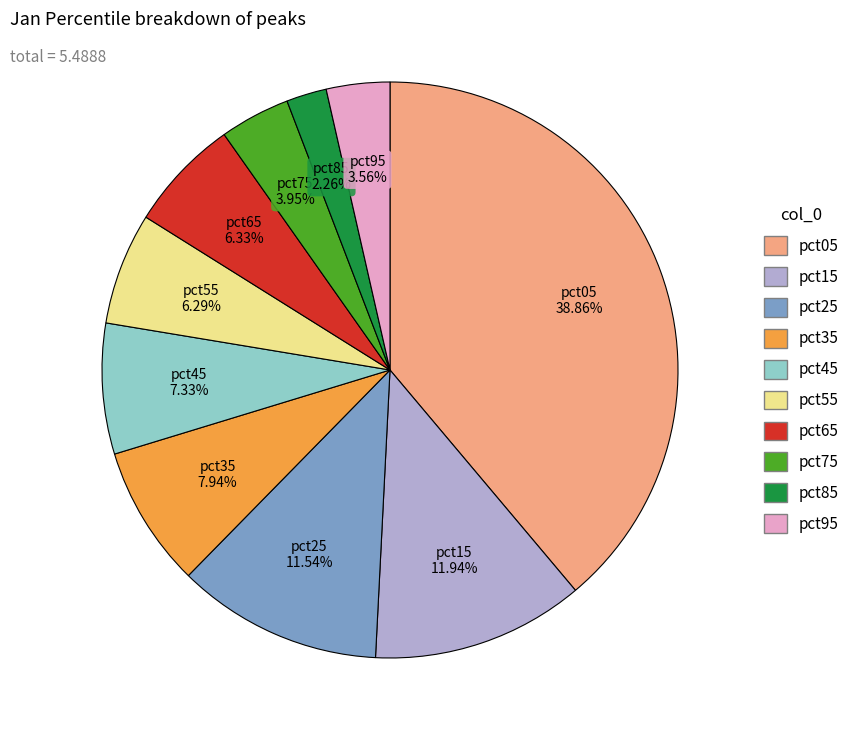

Combined, do pct25 and pct75 account for over 50%?

No